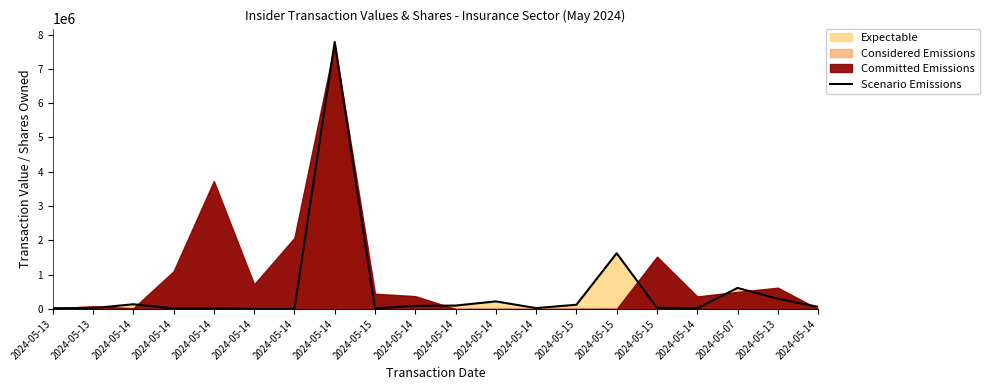

List the labels in order of value, smallest first.

2024-05-14, 2024-05-14, 2024-05-14, 2024-05-14, 2024-05-14, 2024-05-15, 2024-05-13, 2024-05-13, 2024-05-14, 2024-05-15, 2024-05-14, 2024-05-14, 2024-05-14, 2024-05-15, 2024-05-14, 2024-05-14, 2024-05-13, 2024-05-07, 2024-05-15, 2024-05-14